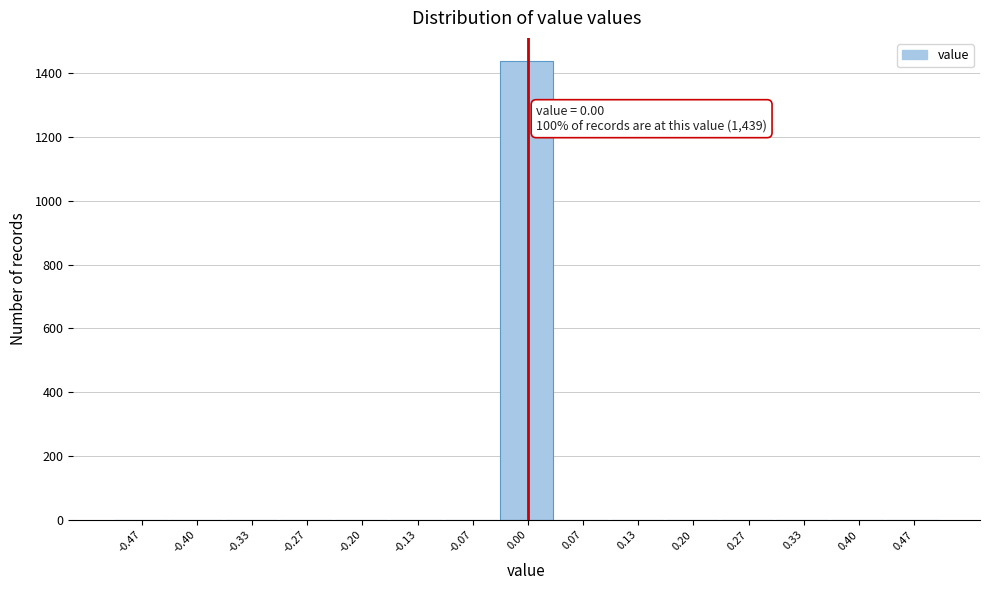

Over which range of the x-axis is the bar tallest?

-0.03 to 0.03